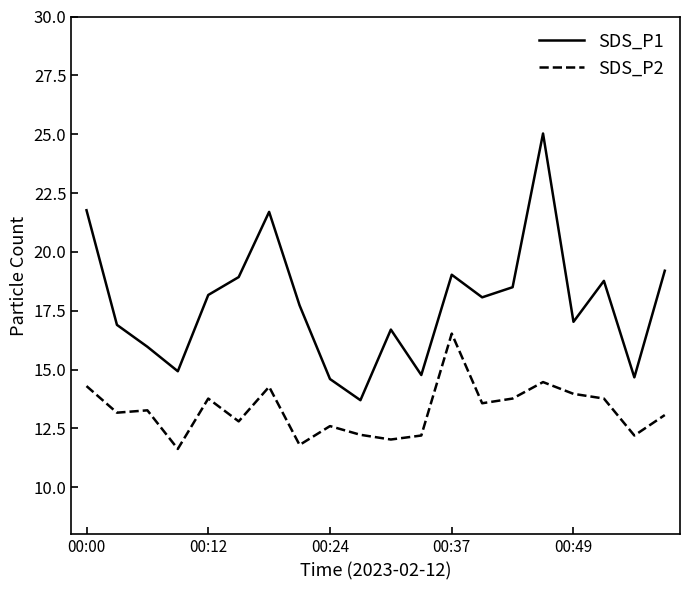

How many interior local valleys does the SDS_P1 series have?

6